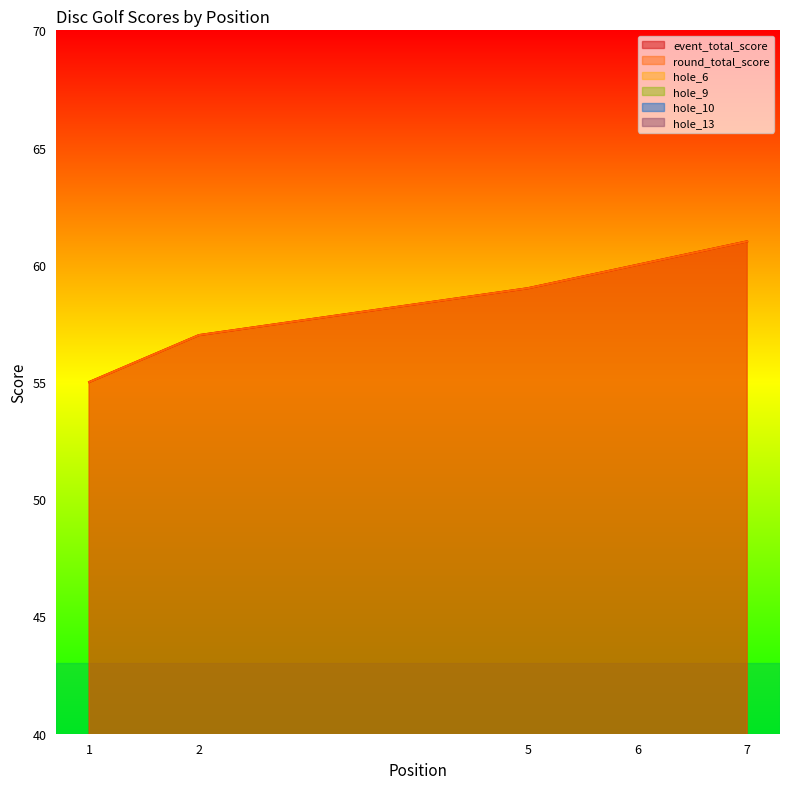

How many distinct data groups are displayed?

6